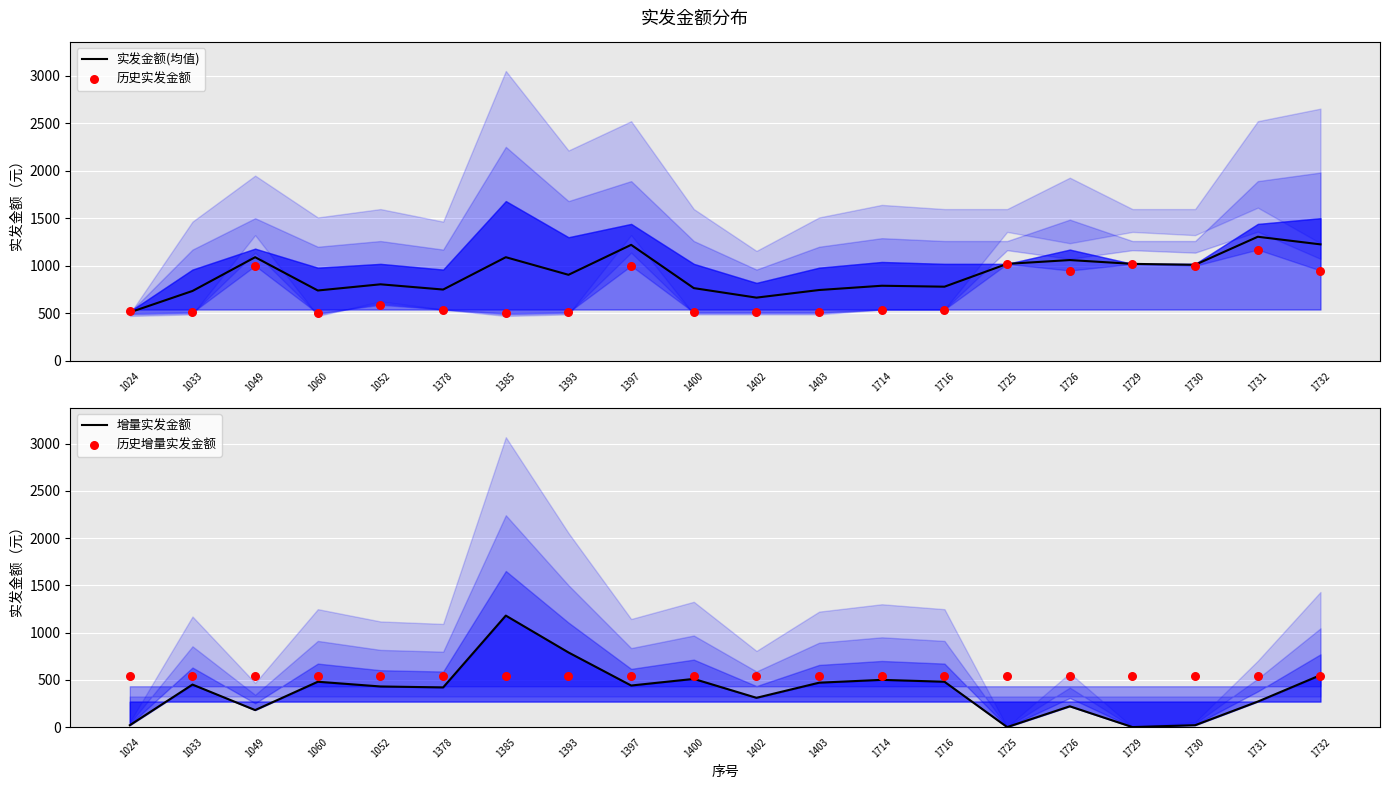

At which category is the sum across all series the highest?

1385